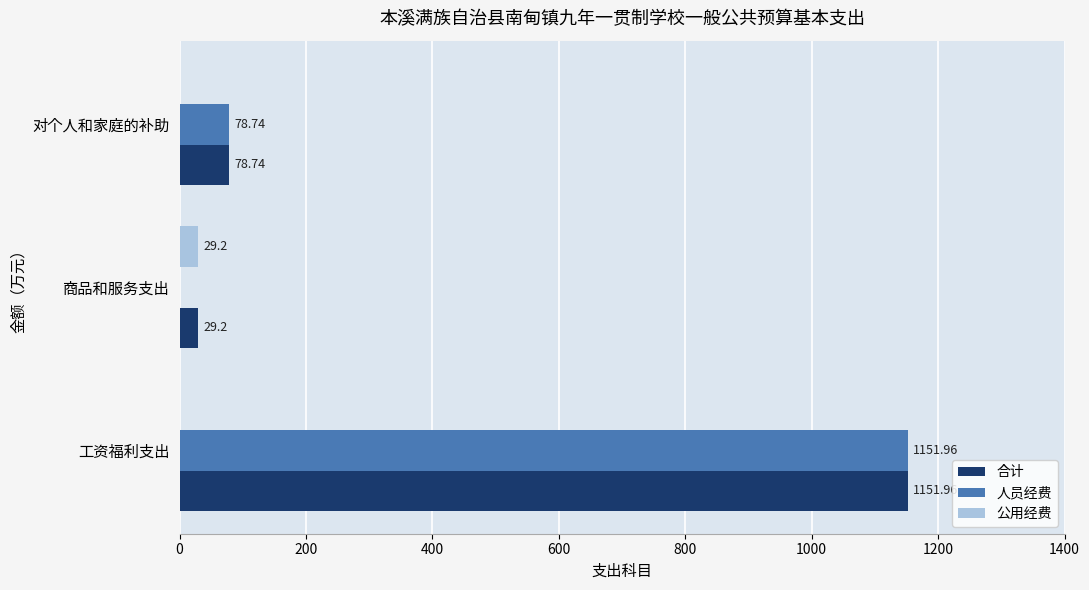

What is the sum of all 公用经费 values?

29.2